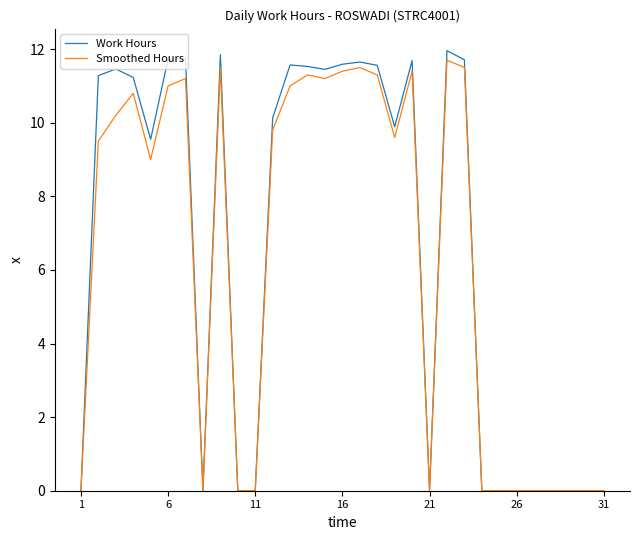

Which series has the largest range (max minus min)?

Work Hours